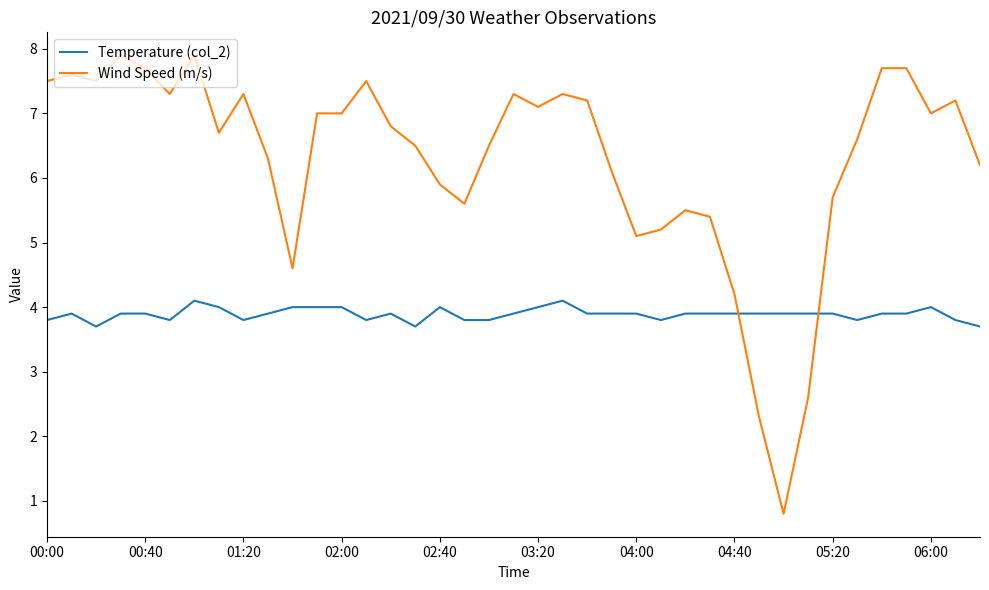

What is the smallest value displayed?

0.8